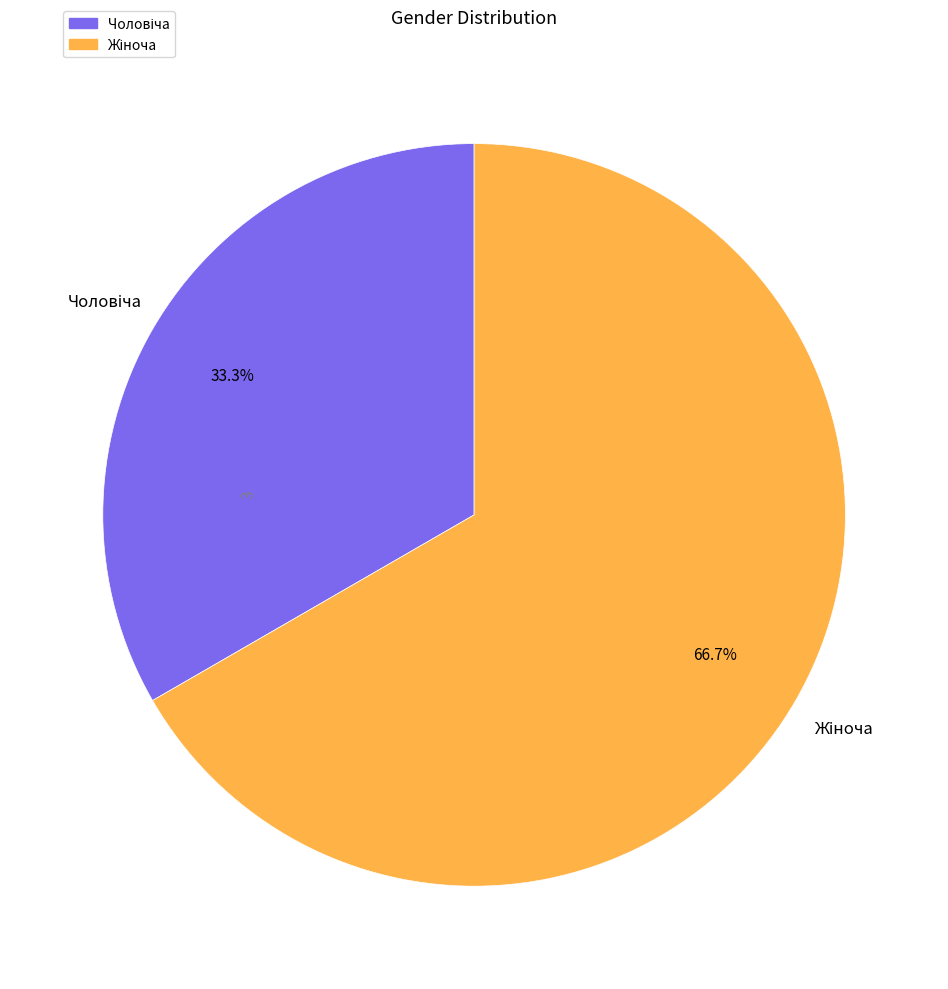

Is there a majority slice in this chart?

Yes